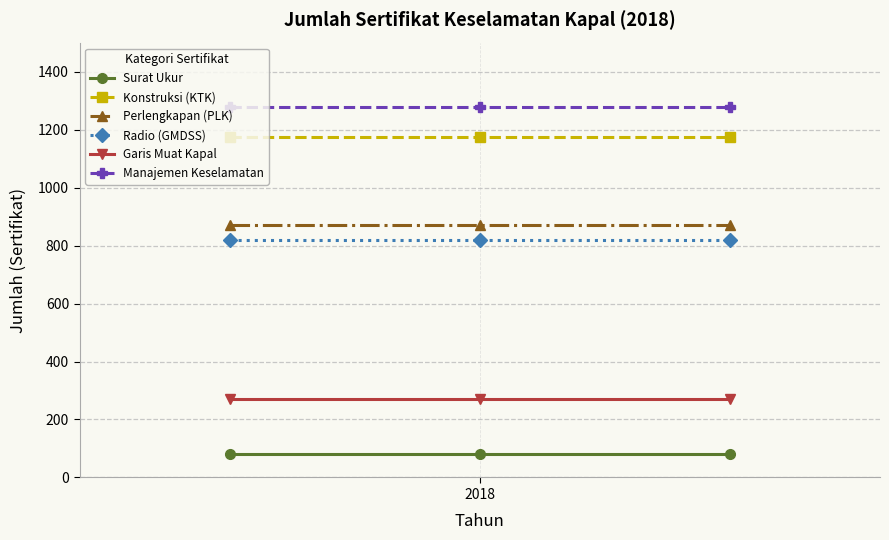

How many lines are shown in the chart?

6